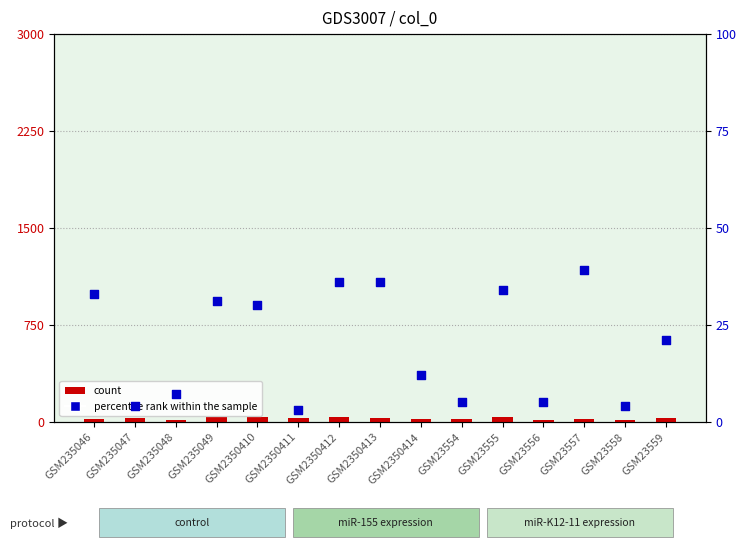

Which series contains the lowest Y value?

percentile rank within the sample